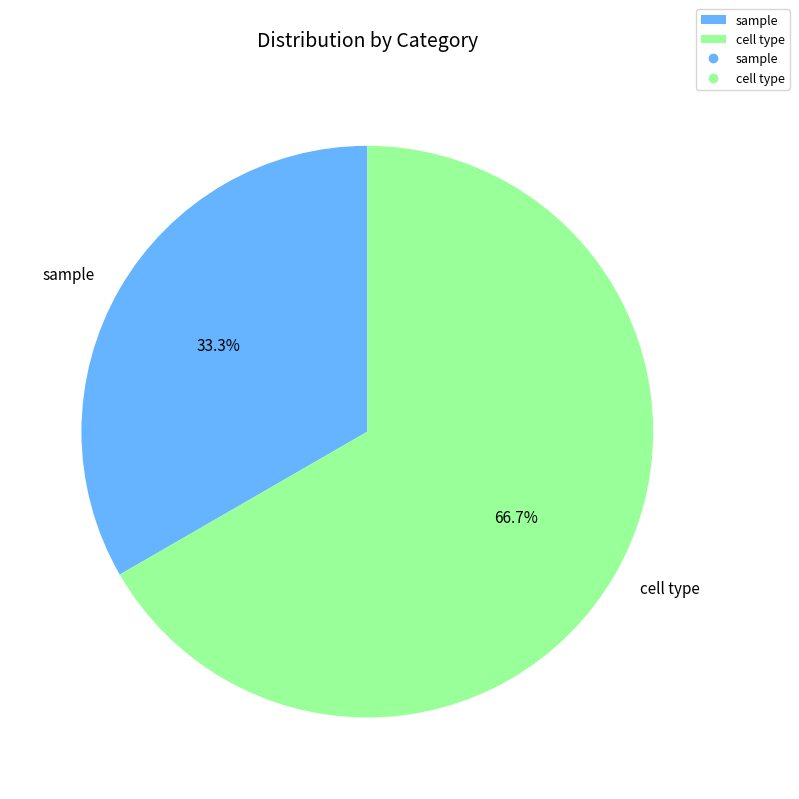

Which category has the biggest portion of the pie?

cell type